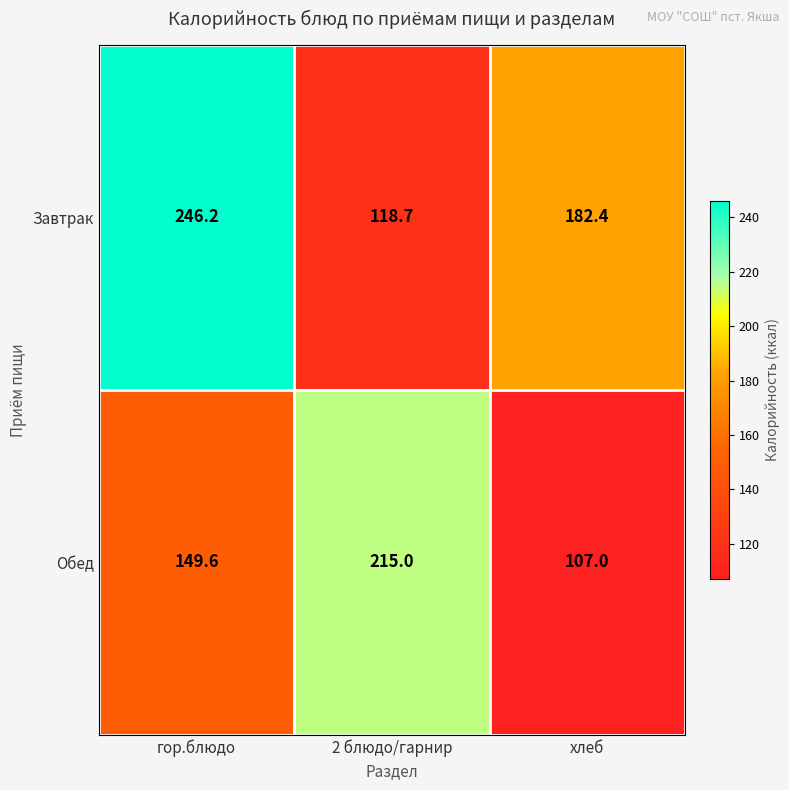

What is the difference between the Завтрак values at 2 блюдо/гарнир and гор.блюдо?

127.5